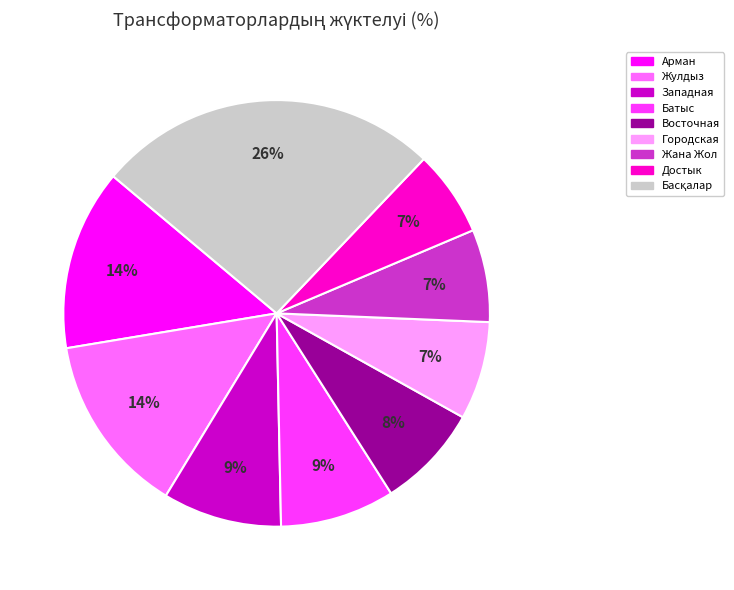

Is there a majority slice in this chart?

No